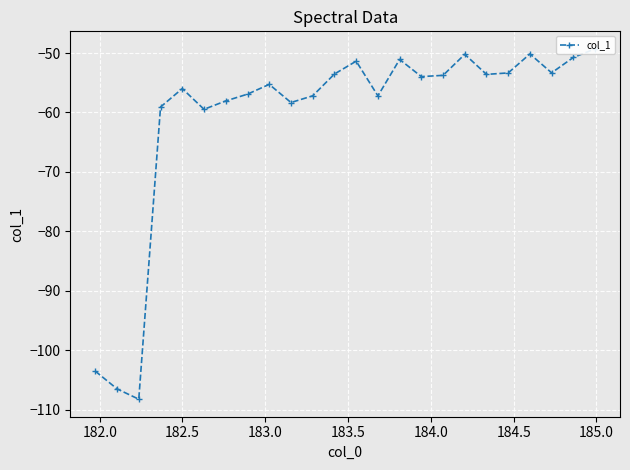

How many data points are less than -53?

18